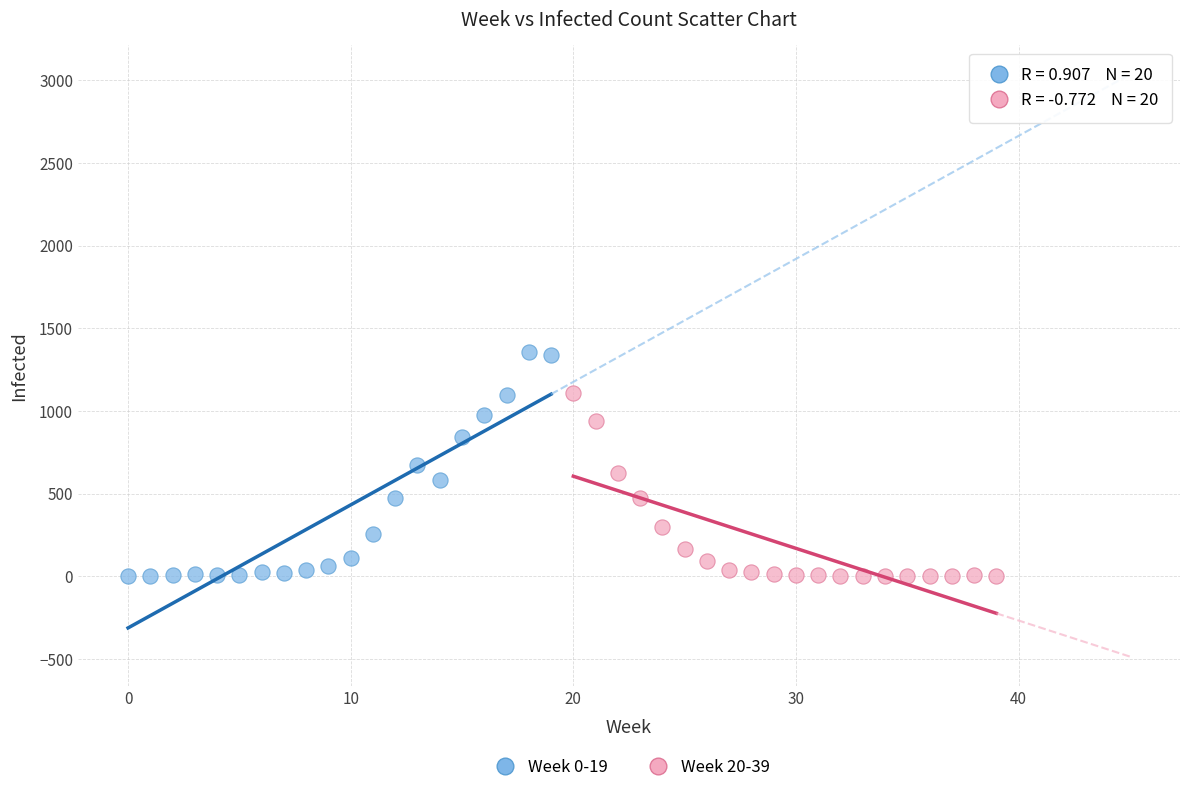

Which series contains the highest Y value?

Week 0-19